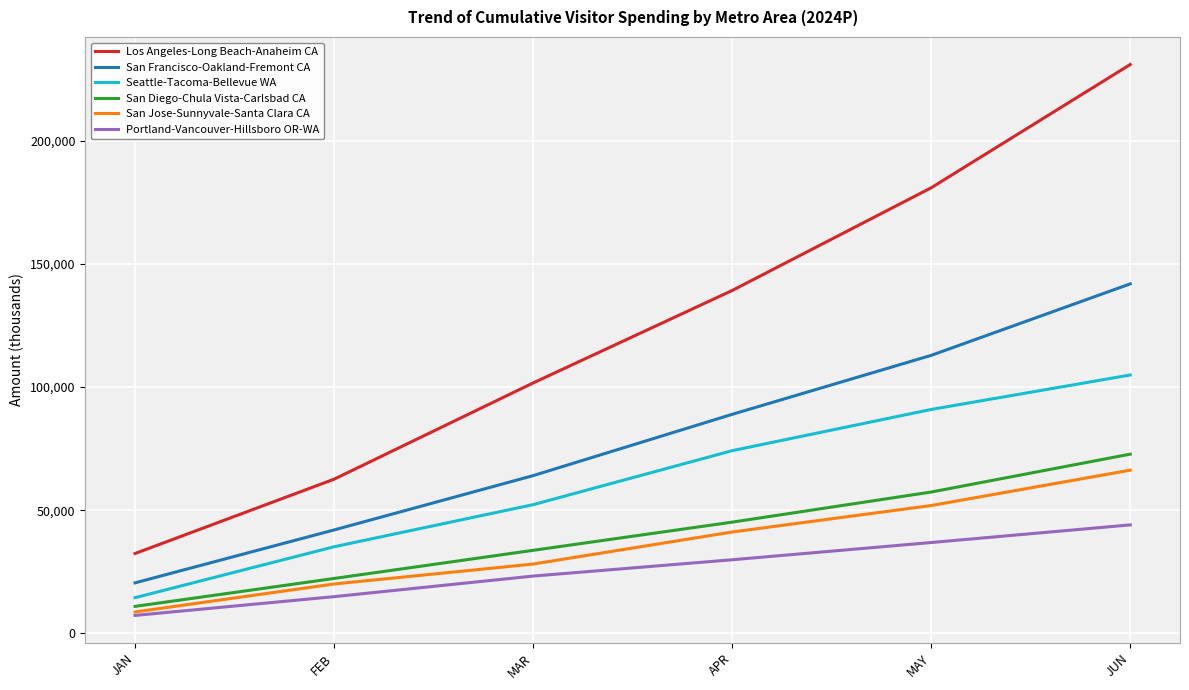

List the labels in order of San Diego-Chula Vista-Carlsbad CA value, smallest first.

JAN, FEB, MAR, APR, MAY, JUN